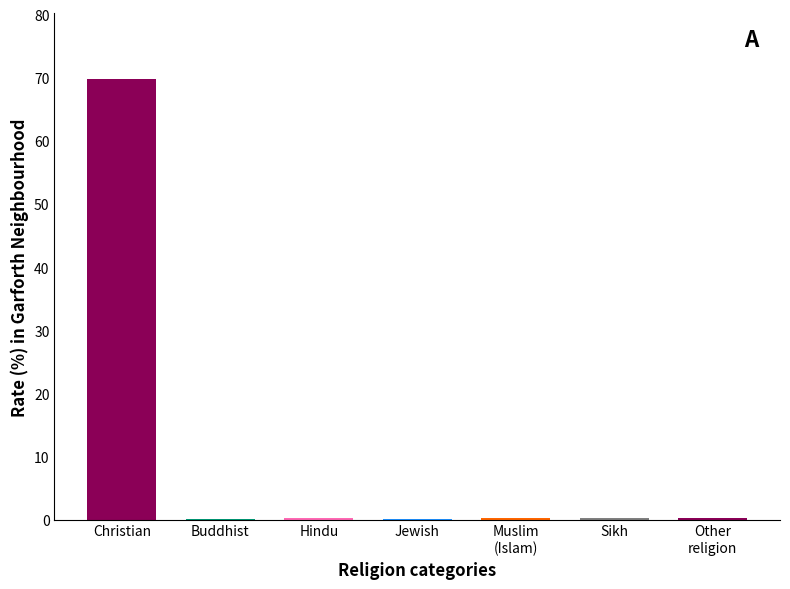

How many categories are shown in the chart?

7